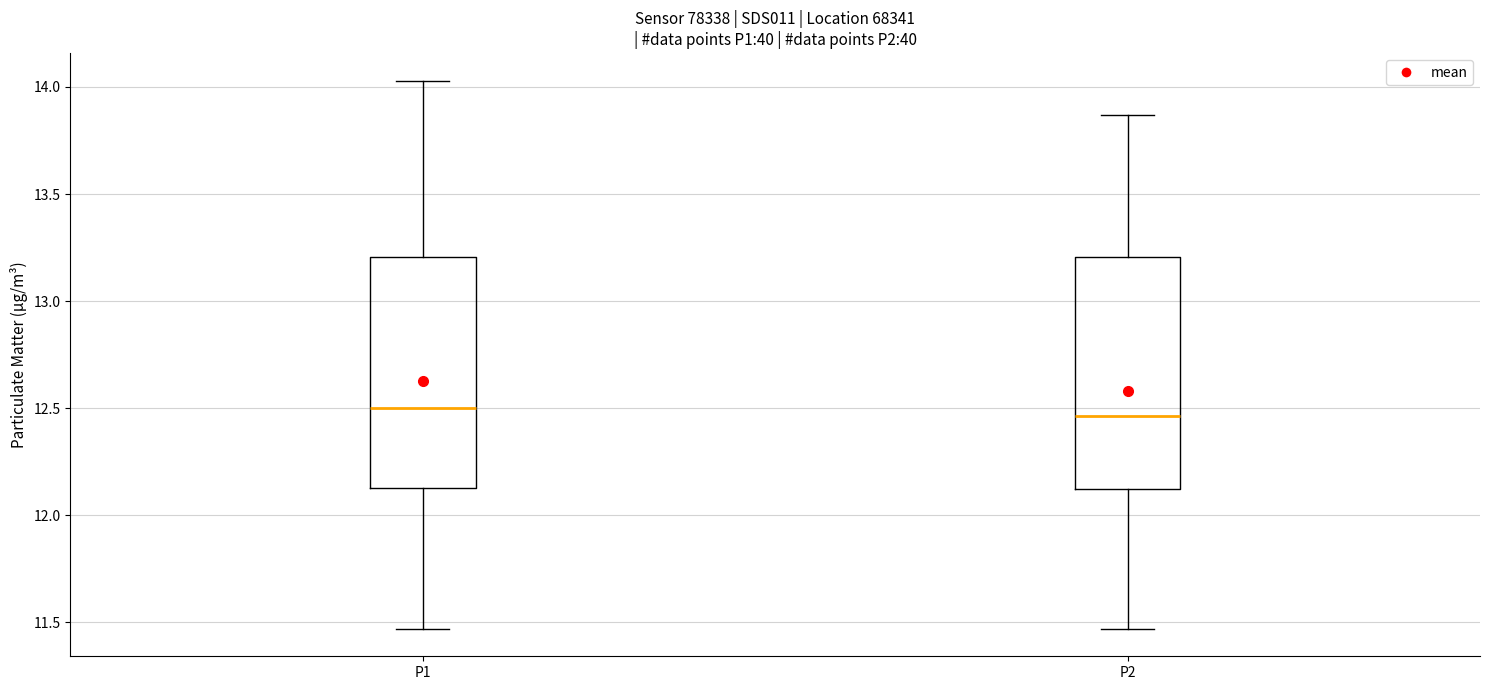

Reading left to right, read every box against the y-axis: the position of its median line, the range the box covers, and the ends of its whiskers. The values are not printed on the chart, so give them approximately, as read against the axis.

P1: median 12.50, box 12.15 to 13.20, whiskers 11.45 to 14.05
P2: median 12.45, box 12.10 to 13.20, whiskers 11.45 to 13.85